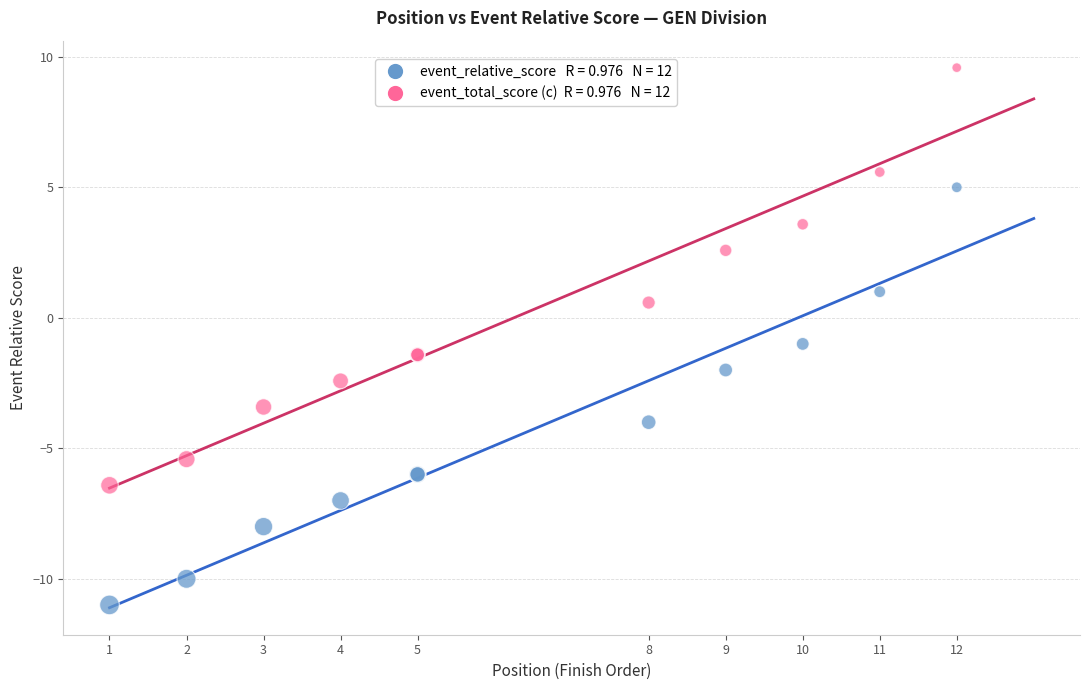

Across all series, what Y value is closest to 0?

0.6